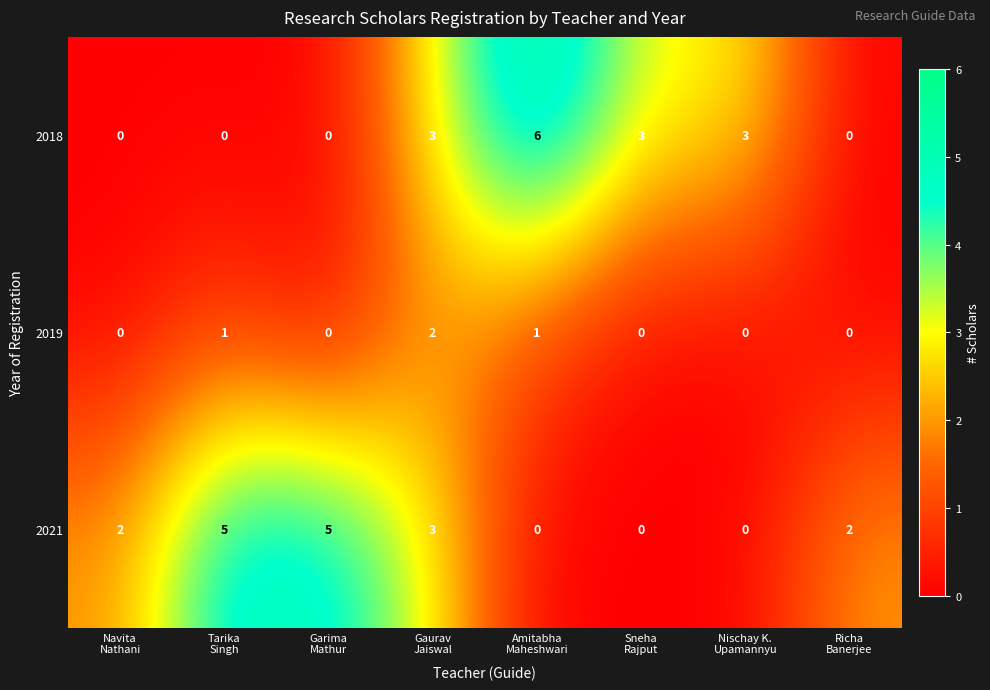

How many distinct data groups are displayed?

3